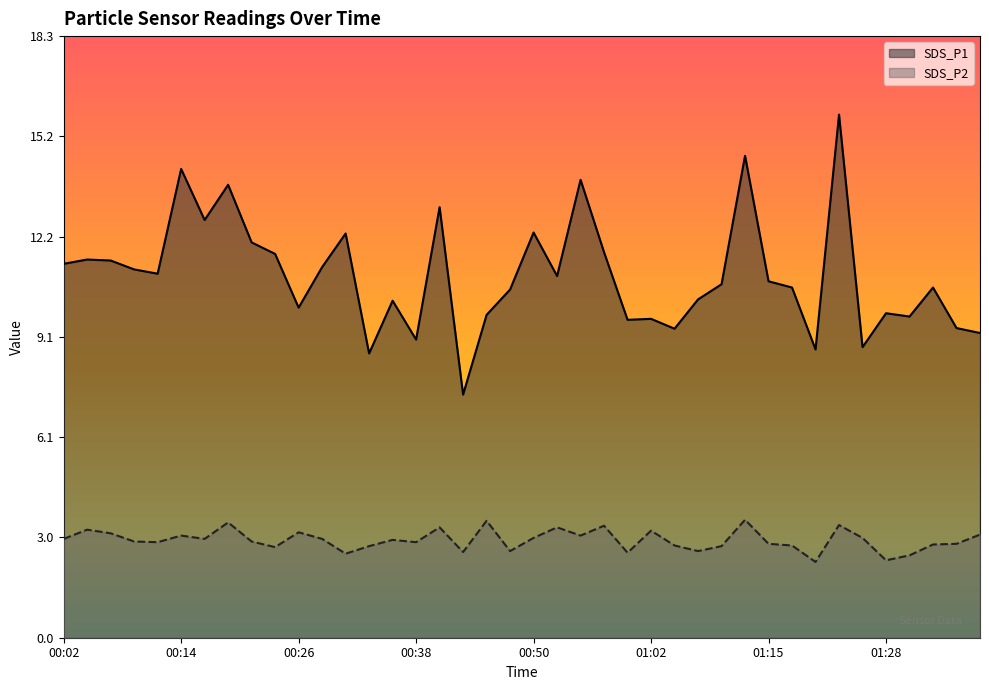

At which category does SDS_P2 reach its first local valley?

00:11